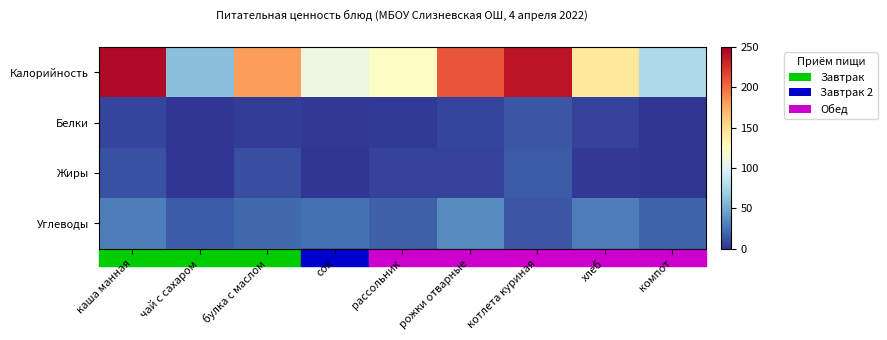

At which category is the sum across all series the highest?

каша манная